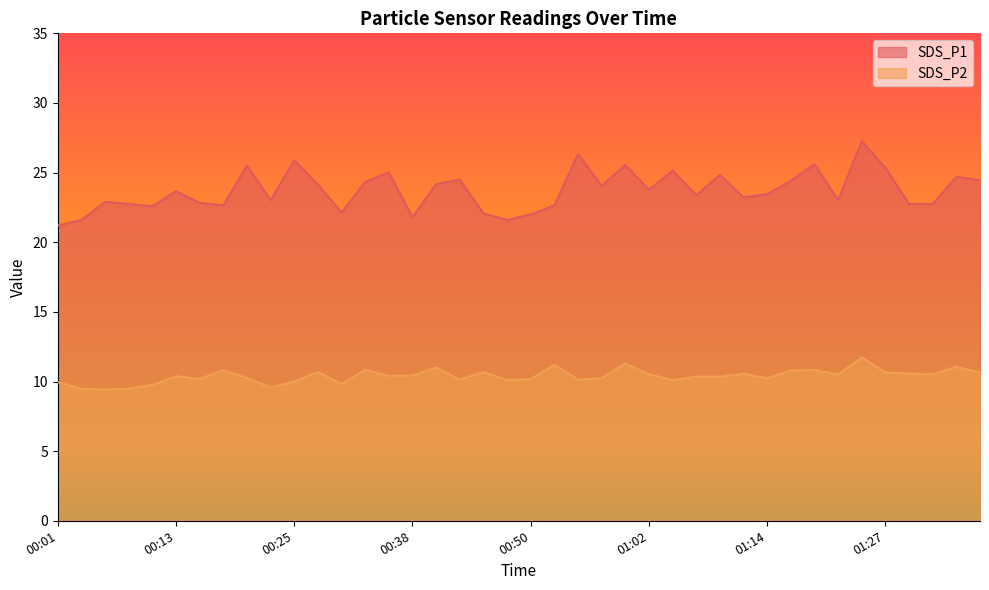

True or false: SDS_P2 and SDS_P1 cross at least once.

False